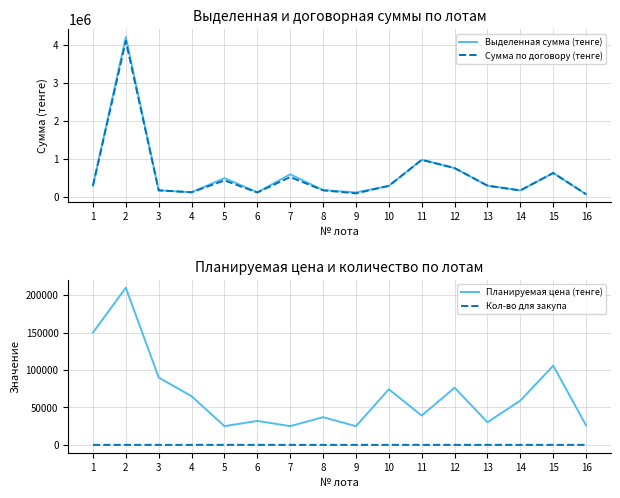

List the labels in order of Выделенная сумма (тенге) value, smallest first.

16, 9, 6, 4, 14, 3, 8, 10, 1, 13, 5, 7, 15, 12, 11, 2